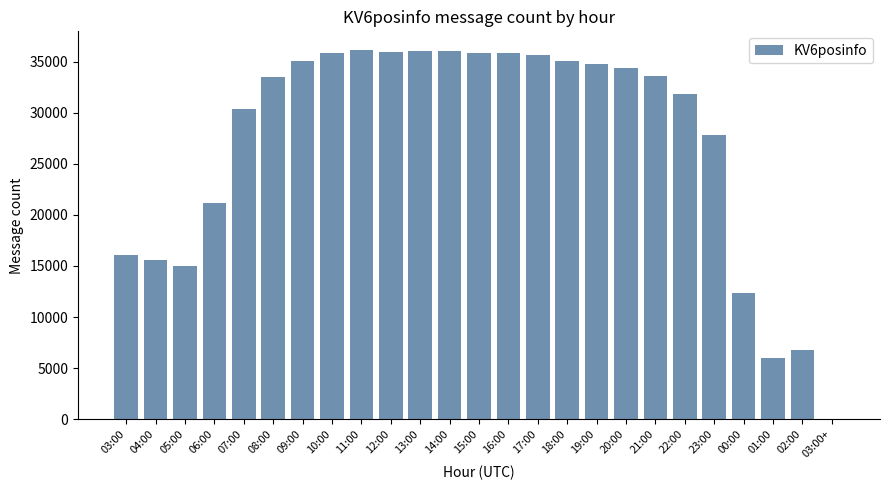

The chart shows a value of 14980 at 05:00. True or false?

True